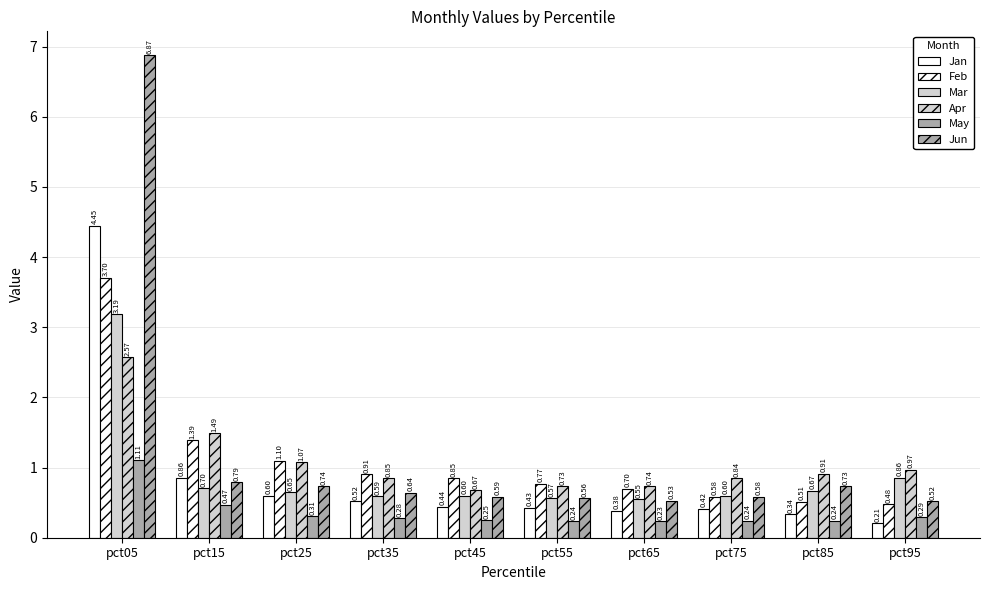

At which category does the chart reach its peak across all series?

pct05